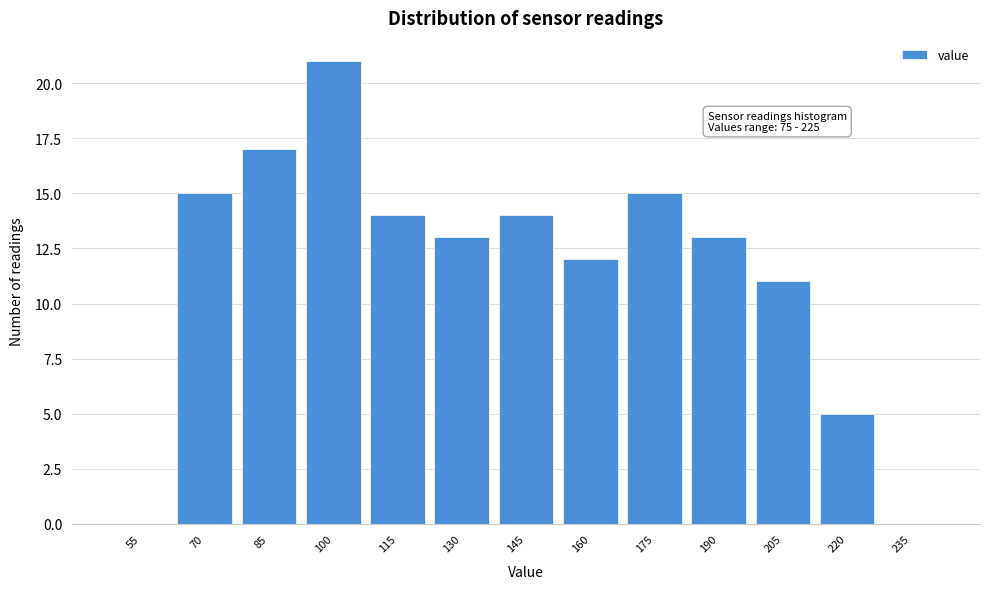

Reading right to left, transcribe all the data shown in this chart.

235=0	220=5	205=11	190=13	175=15	160=12	145=14	130=13	115=14	100=21	85=17	70=15	55=0